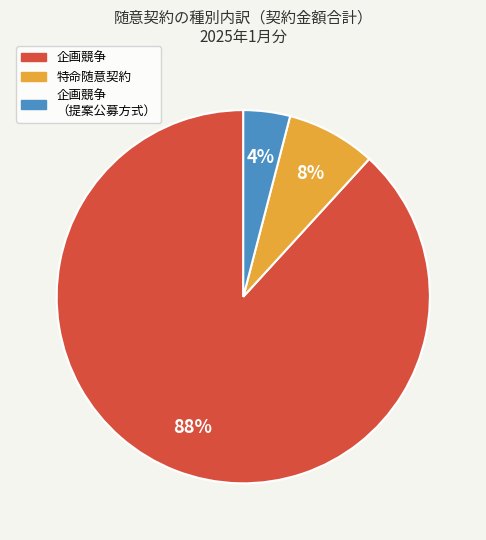

Which category has the smallest portion of the pie?

企画競争 （提案公募方式）